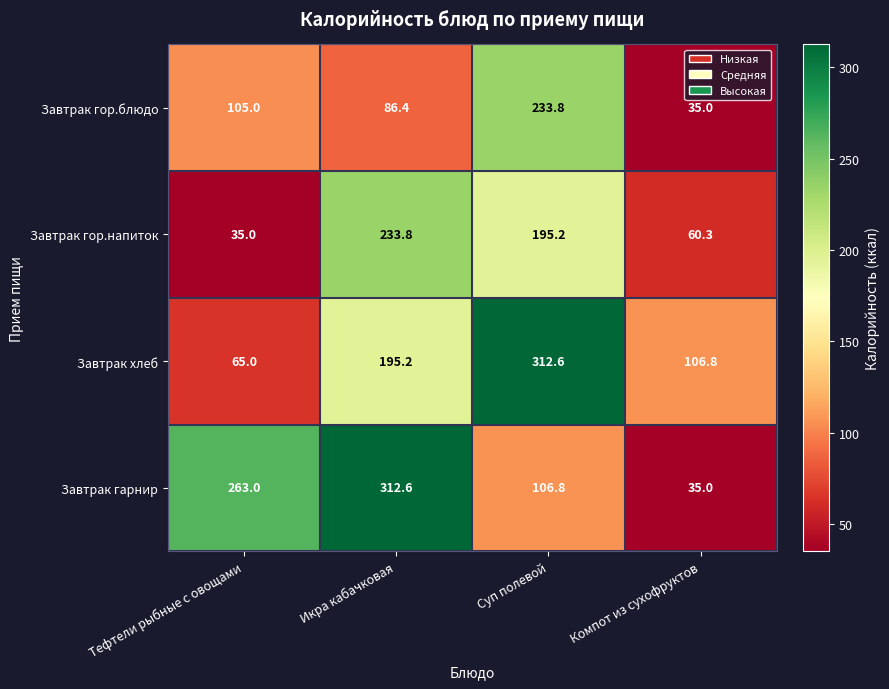

What is the spread (max minus min) of values at Компот из сухофруктов?

71.8